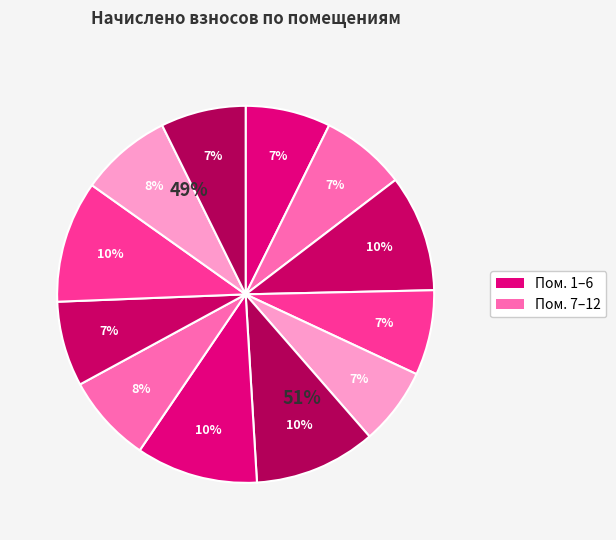

What percentage do 3 and 8 together represent?

17.6%